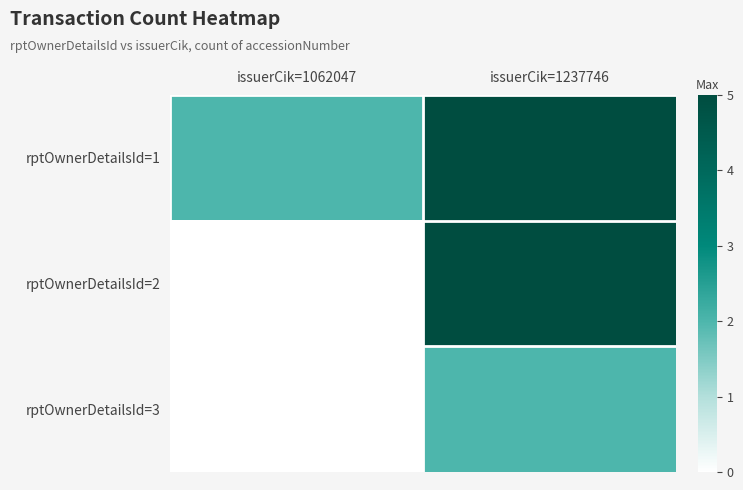

How many distinct data groups are displayed?

3